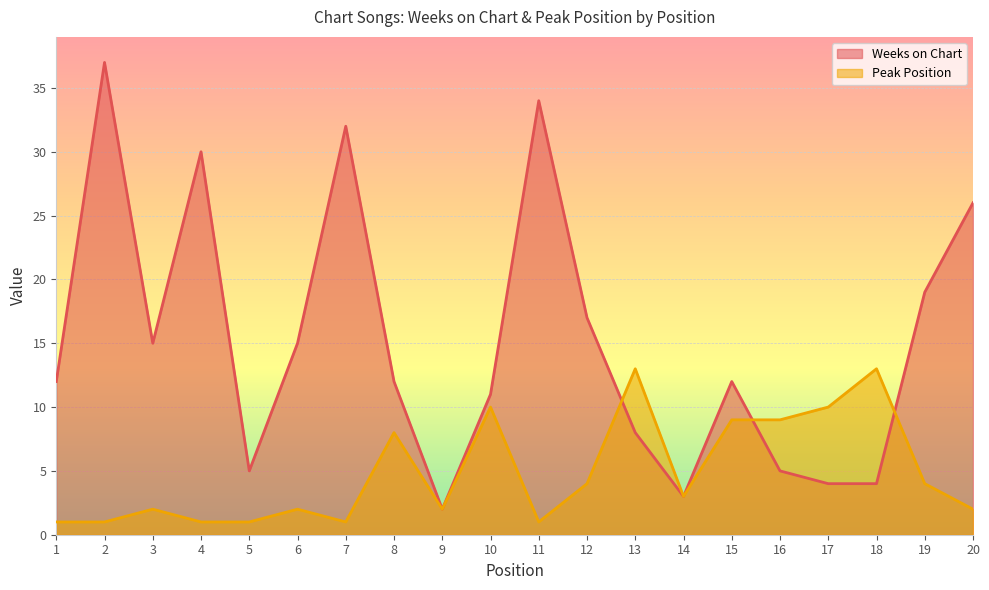

At which category is the sum across all series the highest?

2